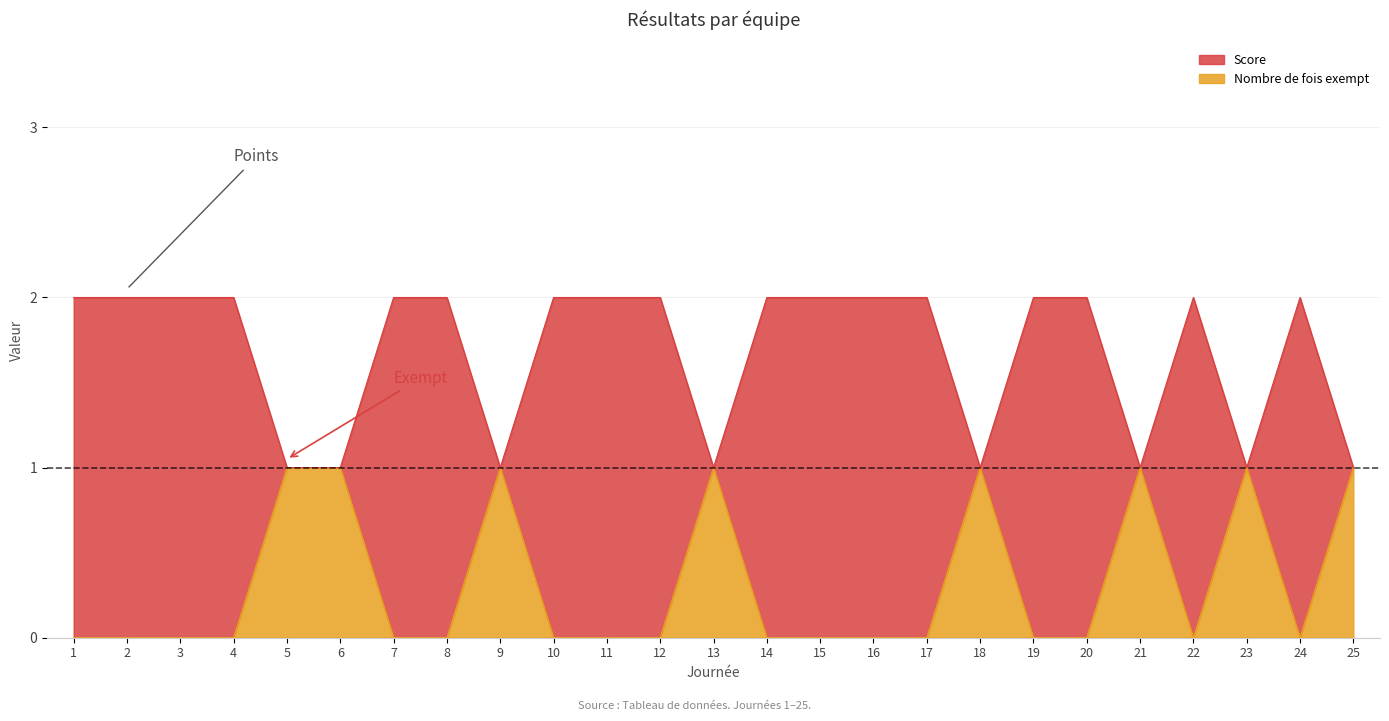

Does the chart have visible grid lines?

Yes